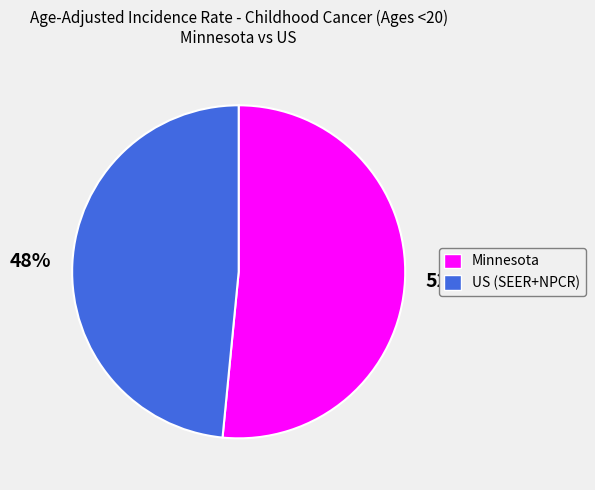

Rank the categories by value from highest to lowest.

Minnesota, US (SEER+NPCR)